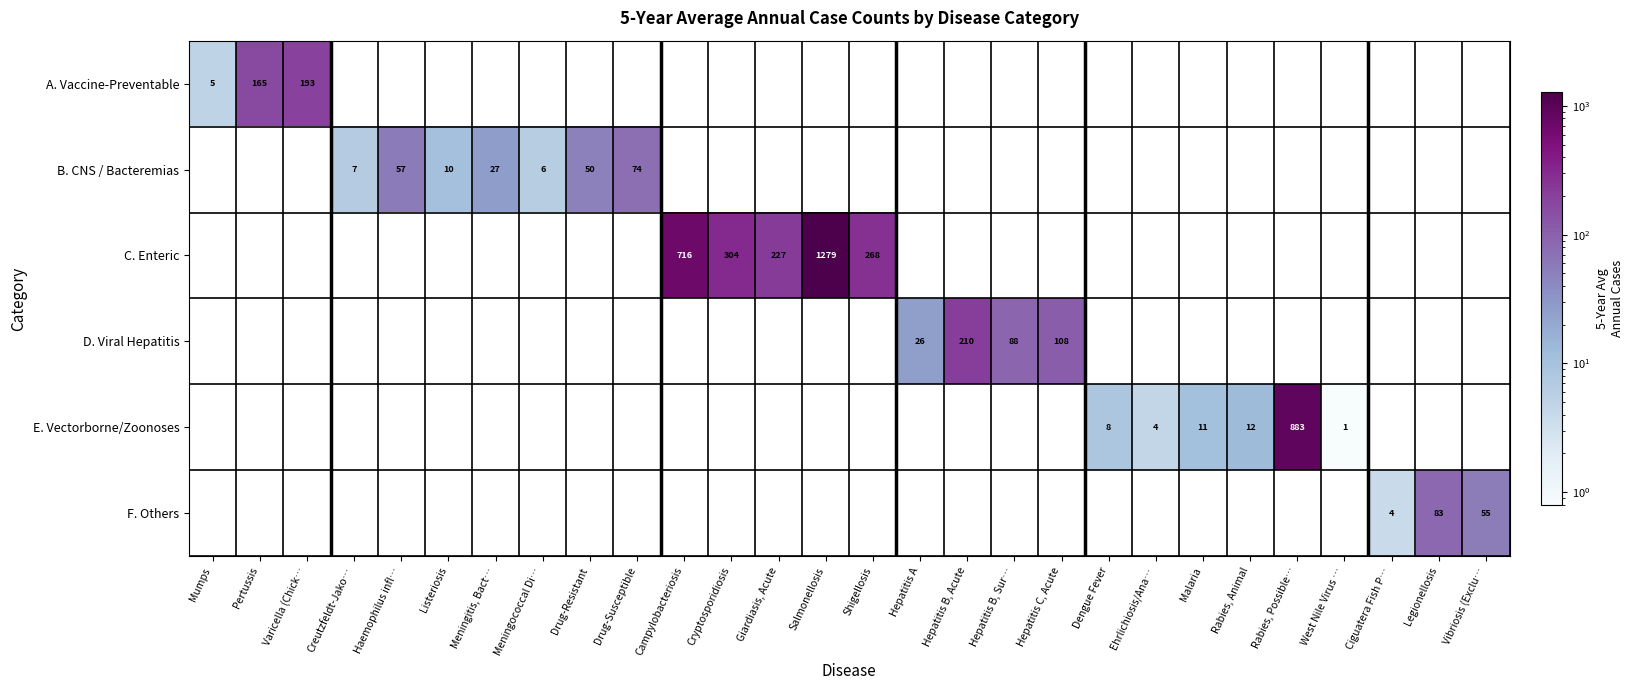

The C. Enteric series shows 268 at Shigellosis. True or false?

True